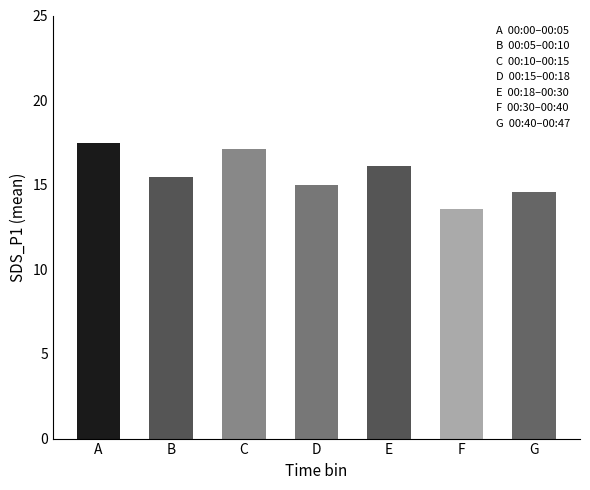

Reading left to right, extract all data points from this chart.

17.5	15.5	17.1	15.0	16.1	13.5	14.6